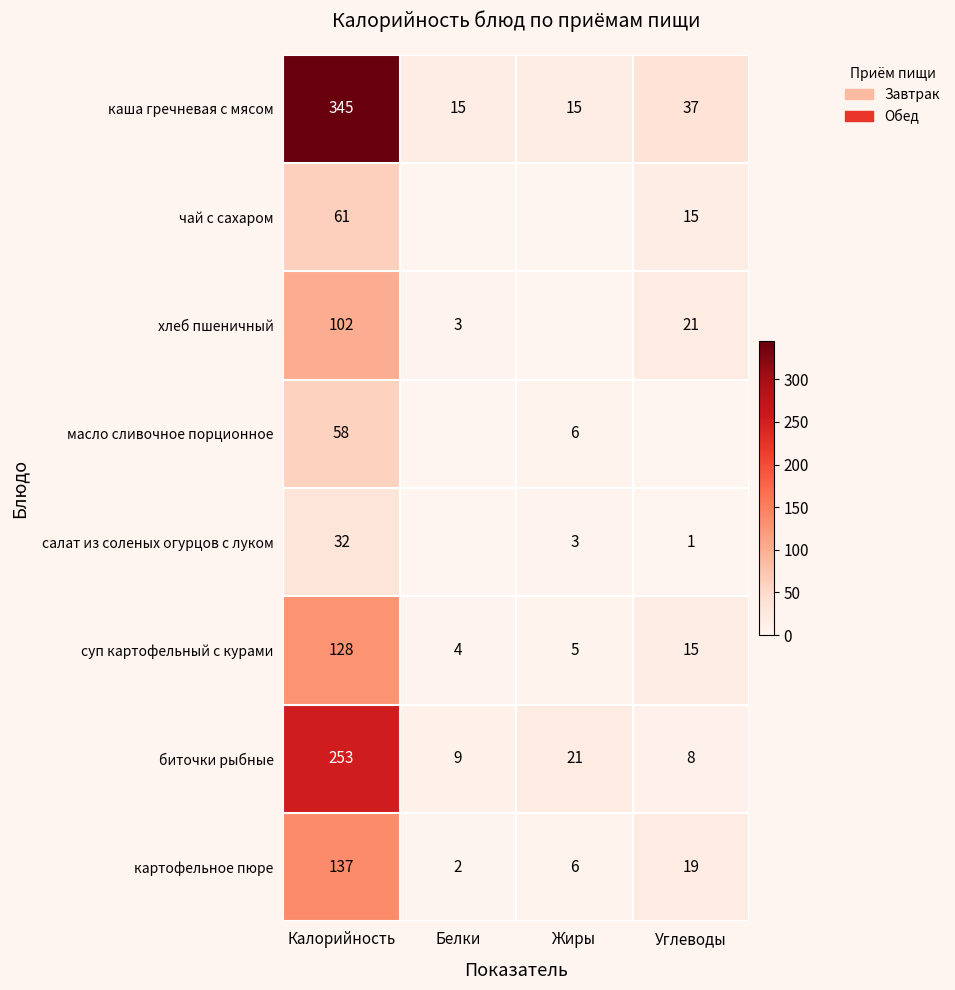

Is the value of чай с сахаром at Калорийность greater than the value of суп картофельный с курами at Белки?

Yes